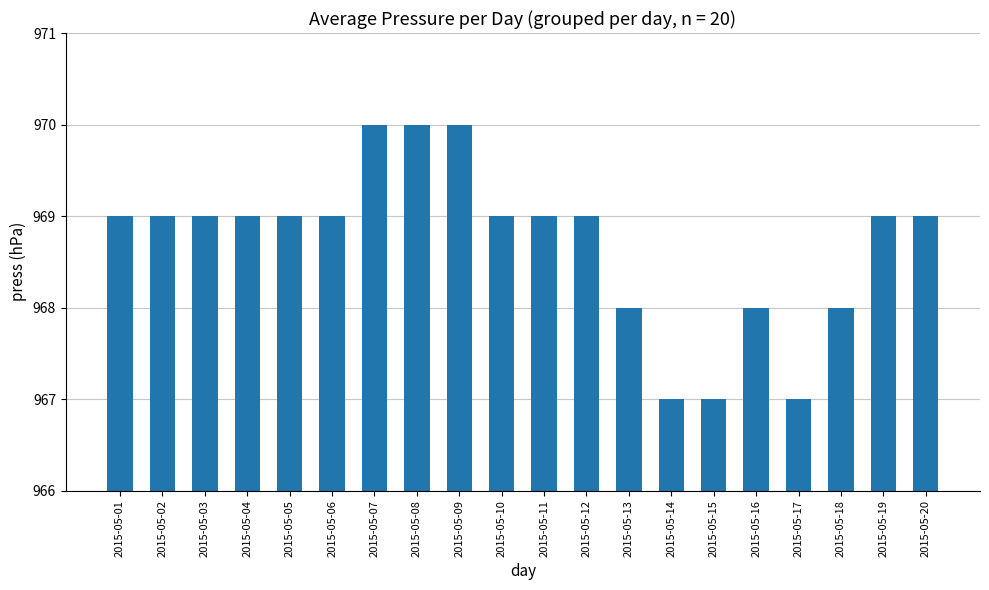

Between 2015-05-06 and 2015-05-13, which is larger?

2015-05-06